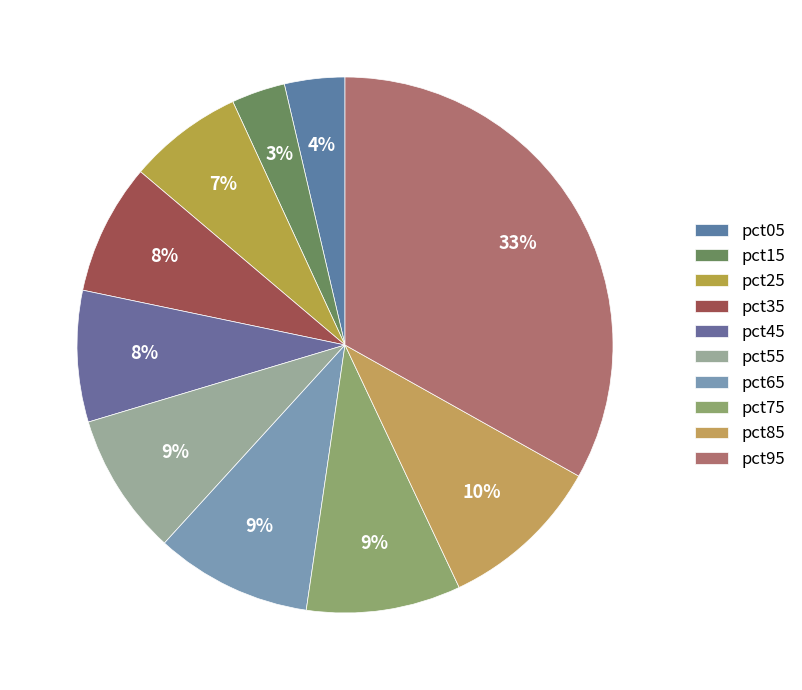

Rank the categories by value from lowest to highest.

pct15, pct05, pct25, pct35, pct45, pct55, pct75, pct65, pct85, pct95